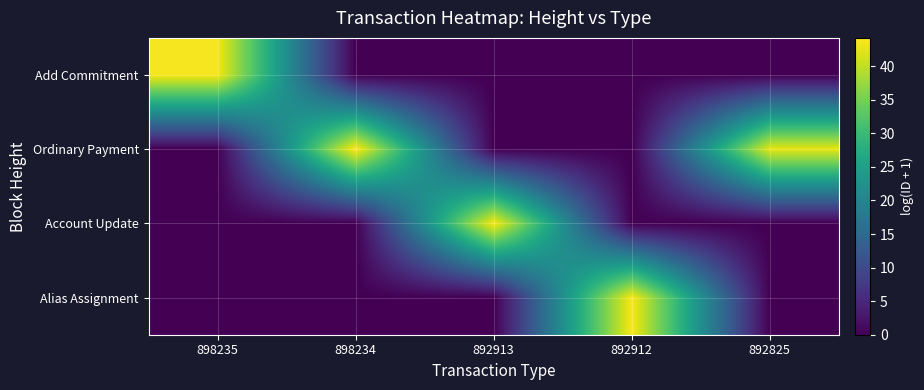

Reading left to right, transcribe all the data shown in this chart.

Add Commitment: 898235=43.6	898234=0.0	892913=0.0	892912=0.0	892825=0.0
Ordinary Payment: 898235=0.0	898234=44.2	892913=0.0	892912=0.0	892825=42.5
Account Update: 898235=0.0	898234=0.0	892913=43.8	892912=0.0	892825=0.0
Alias Assignment: 898235=0.0	898234=0.0	892913=0.0	892912=43.8	892825=0.0